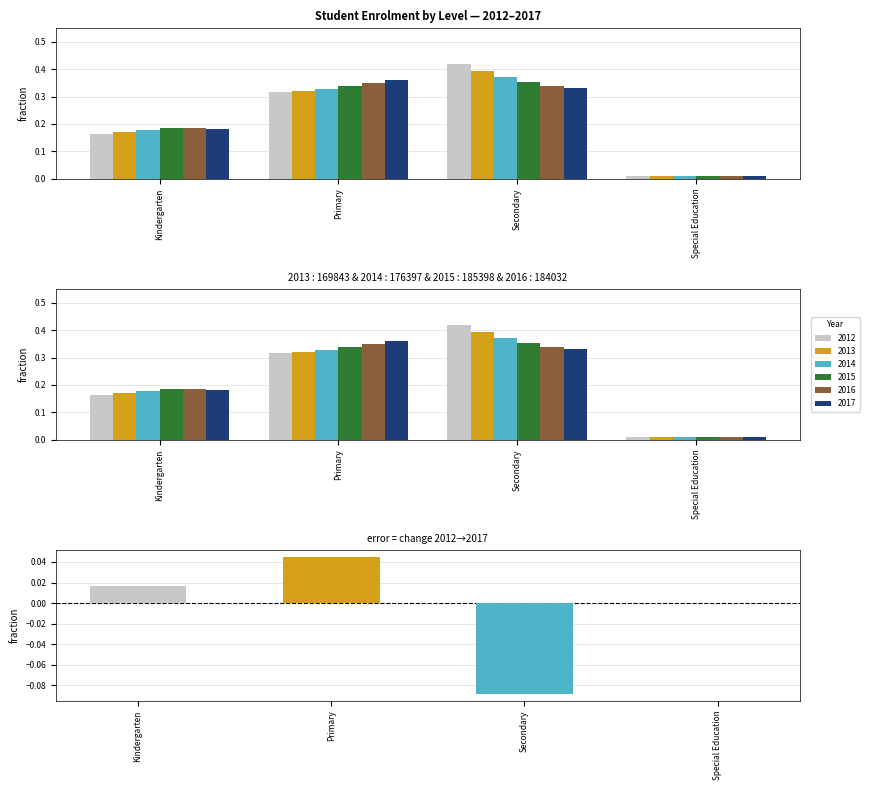

Rank the categories by value from highest to lowest.

Primary, Kindergarten, Special Education, Secondary